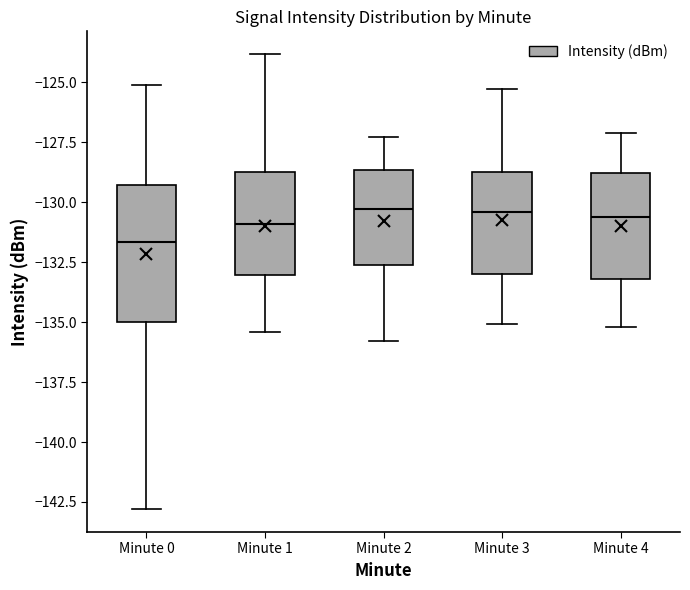

Reading left to right, transcribe this box plot: for each box, give where its median line is, the range the box spans, and where its two whiskers end, as read against the y-axis. The values are not printed on the chart, so give them approximately, as read against the axis.

Minute 0: median -131.5, box -135.0 to -129.5, whiskers -143.0 to -125.0
Minute 1: median -131.0, box -133.0 to -128.5, whiskers -135.5 to -124.0
Minute 2: median -130.5, box -132.5 to -128.5, whiskers -136.0 to -127.5
Minute 3: median -130.5, box -133.0 to -128.5, whiskers -135.0 to -125.5
Minute 4: median -130.5, box -133.0 to -129.0, whiskers -135.0 to -127.0